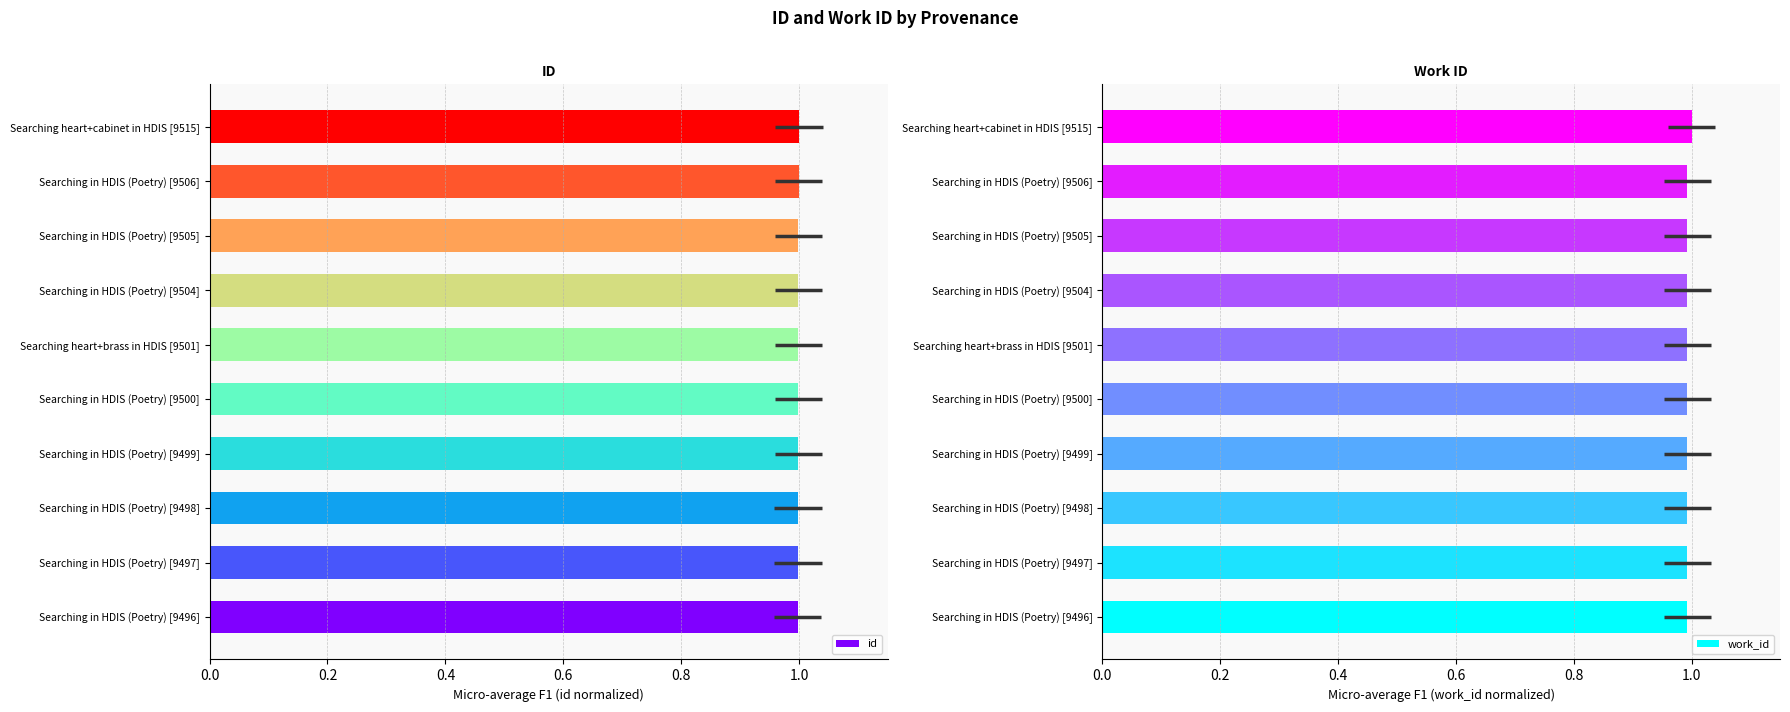

How many bars are there in total?

20